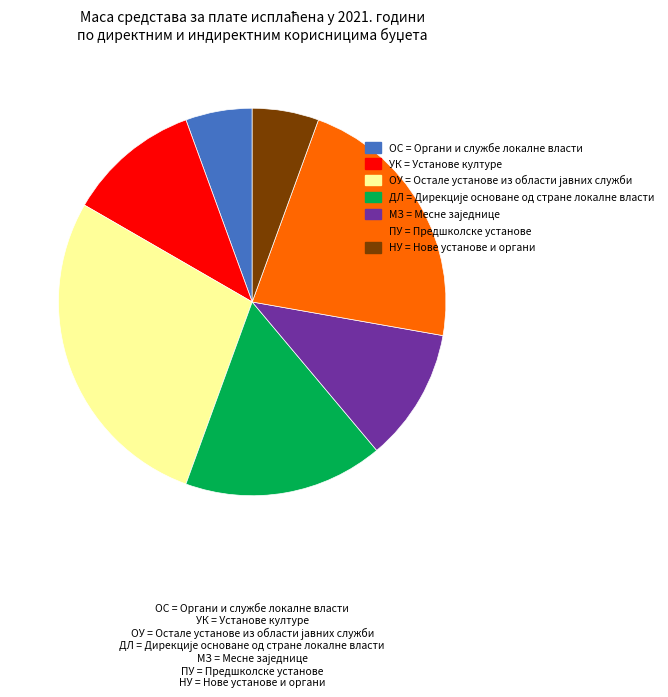

Count the number of slices in the pie.

7